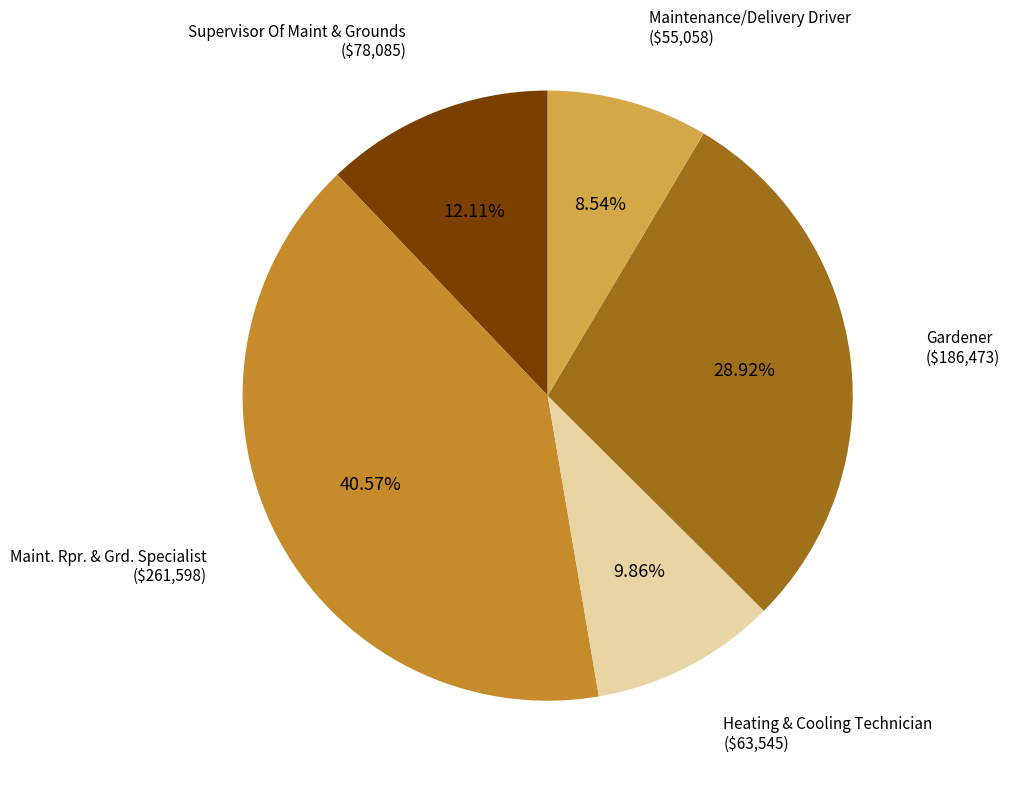

How many slices are in this pie chart?

5